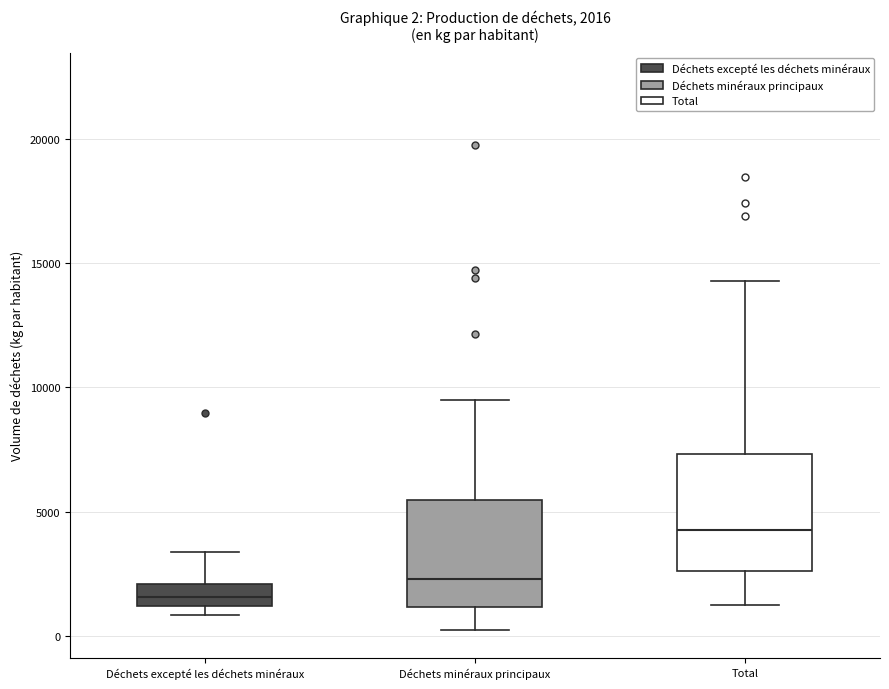

Which box has the highest median line?

Total